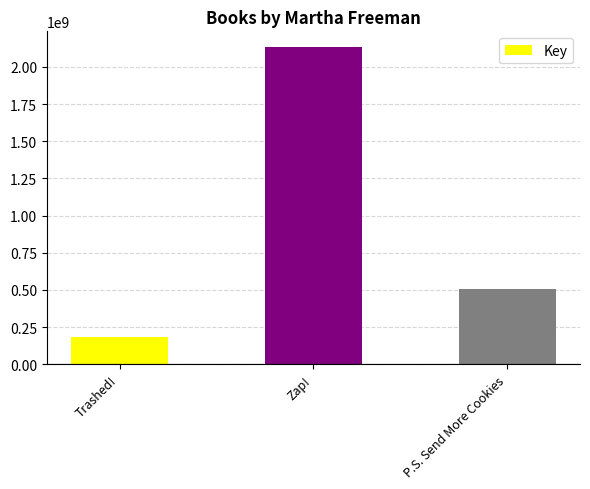

What is the value of the 1st bar from the left?

184956211